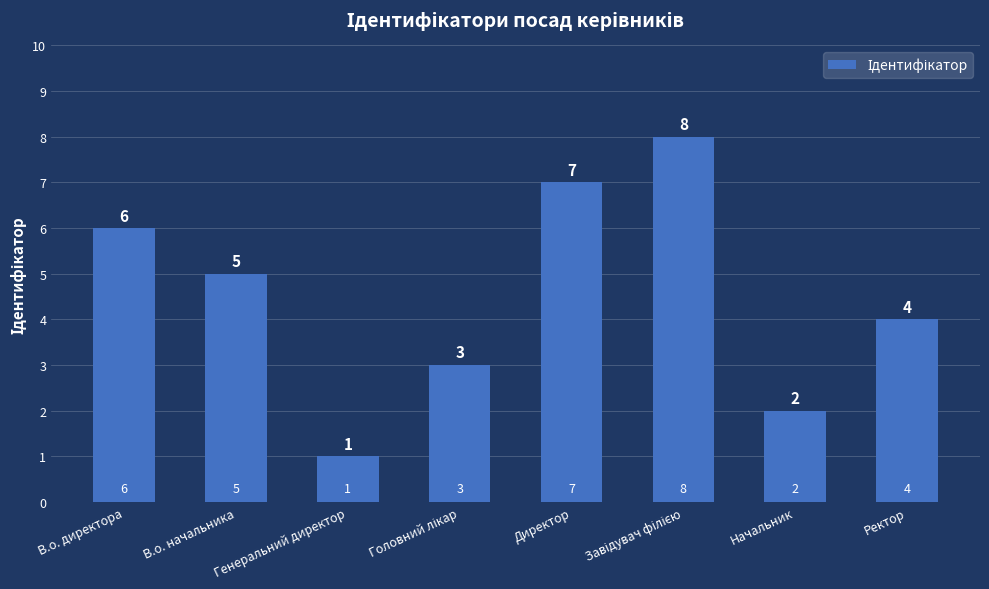

What is the approximate value at В.о. директора?

6